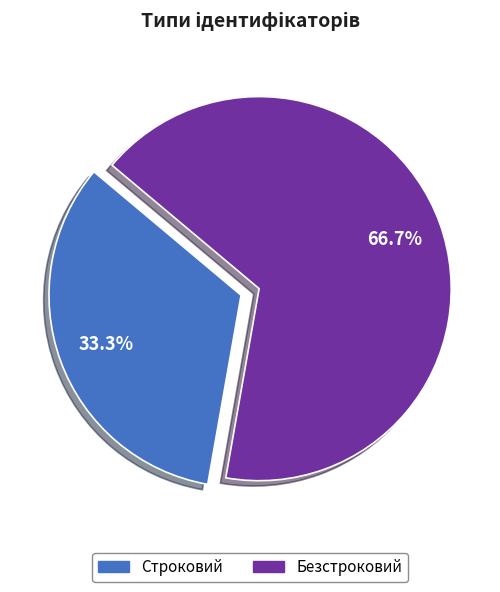

Approximately how many times larger is the value at Безстроковий compared to Строковий?

2.0